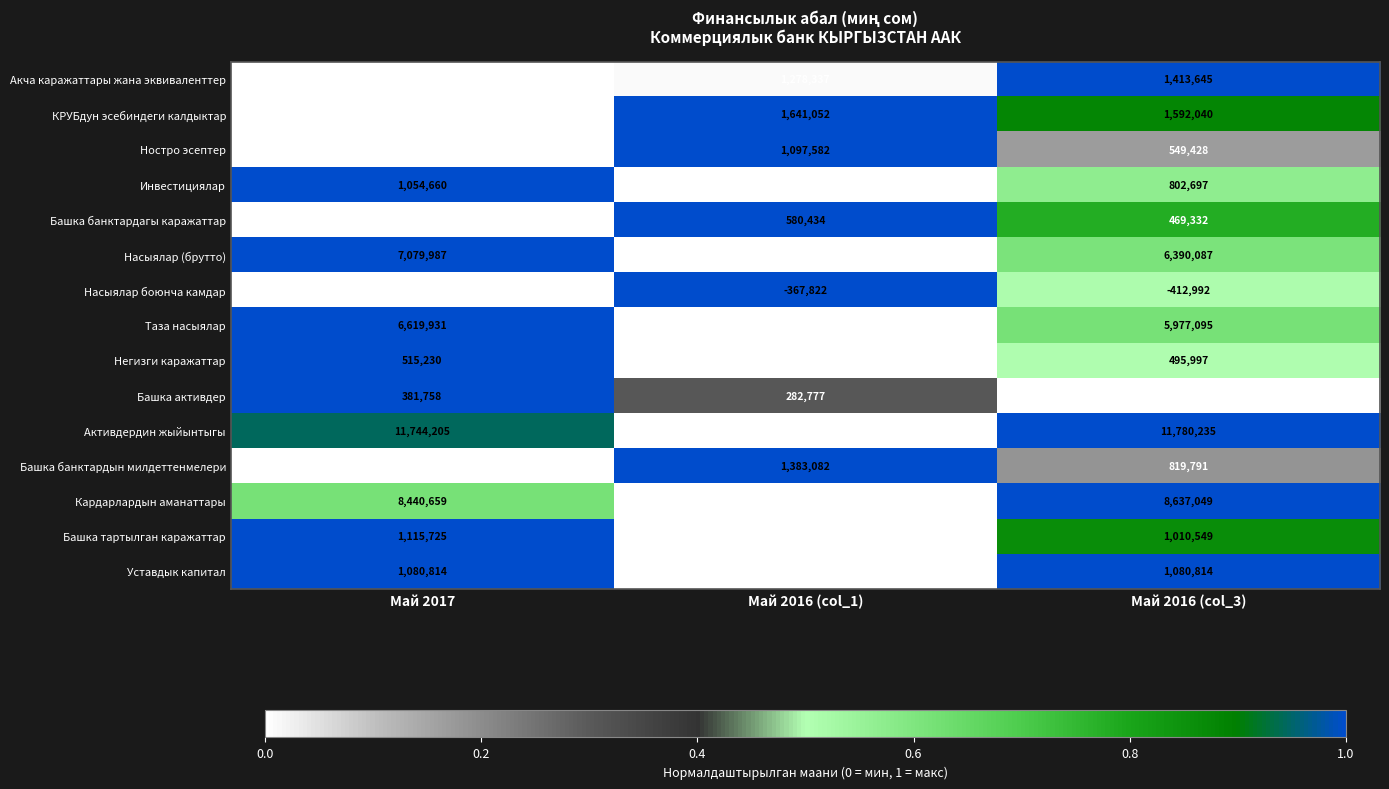

What is the sum of the Башка активдер values at Май 2016 (col_1) and Май 2016 (col_3)?

521714